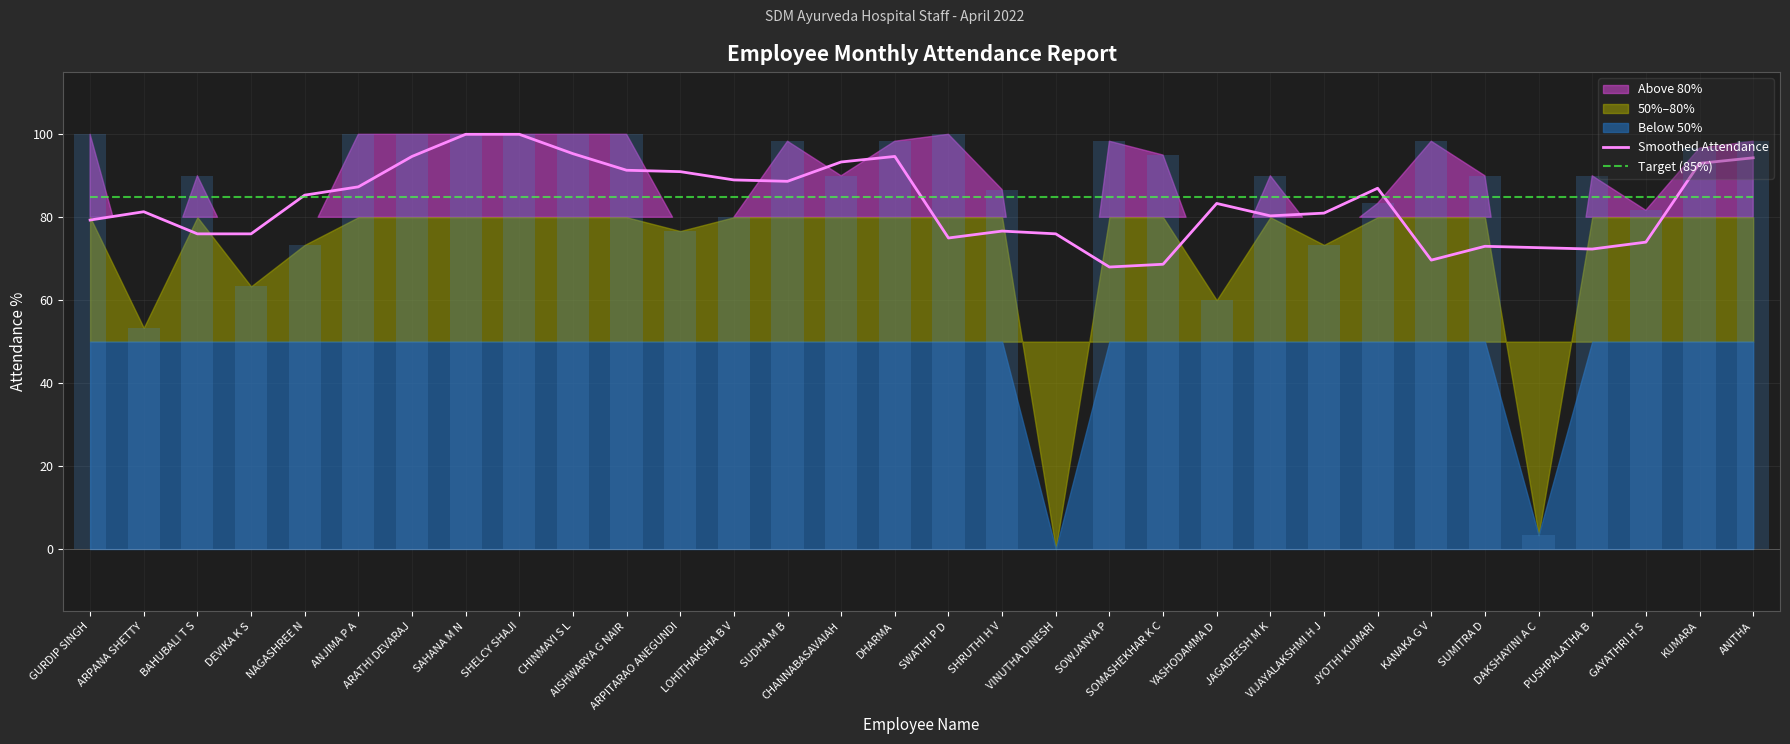

At how many categories does at least one series exceed 73?

32